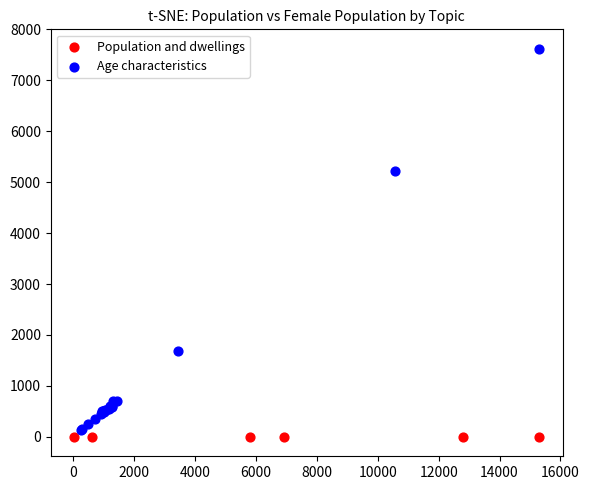

Which series contains the highest Y value?

Age characteristics